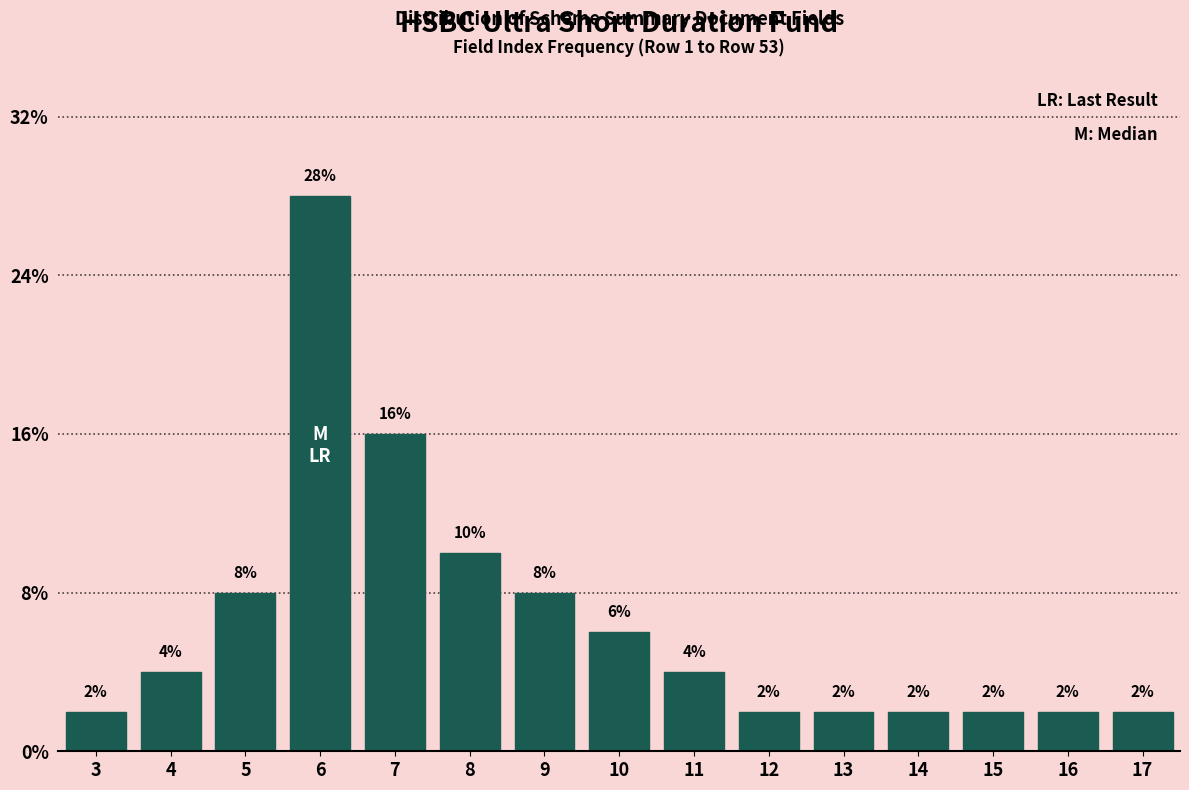

Are the bars horizontal?

No